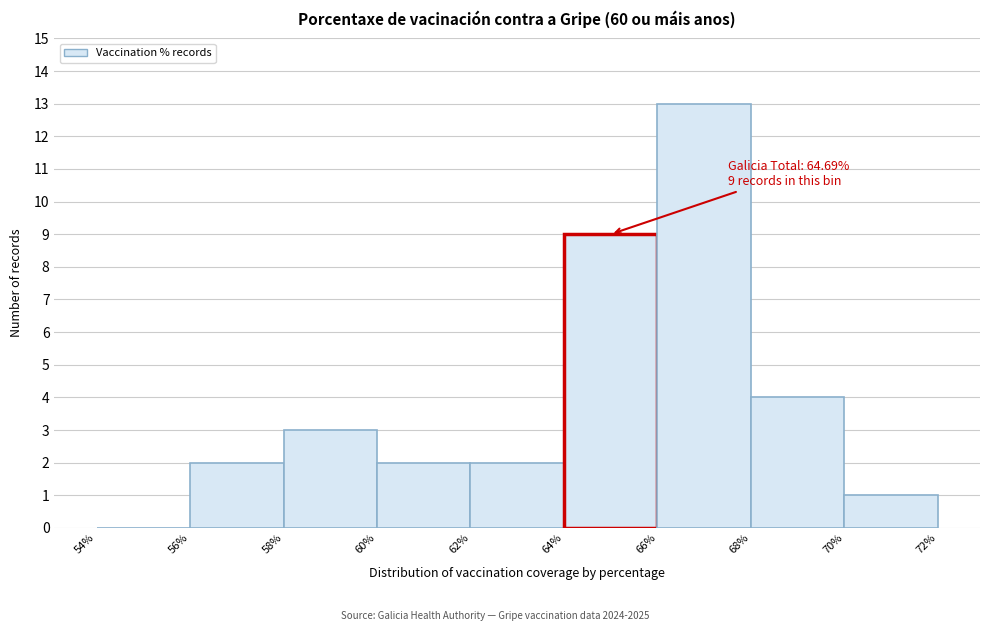

Which range on the x-axis has the tallest bar?

66% to 68%